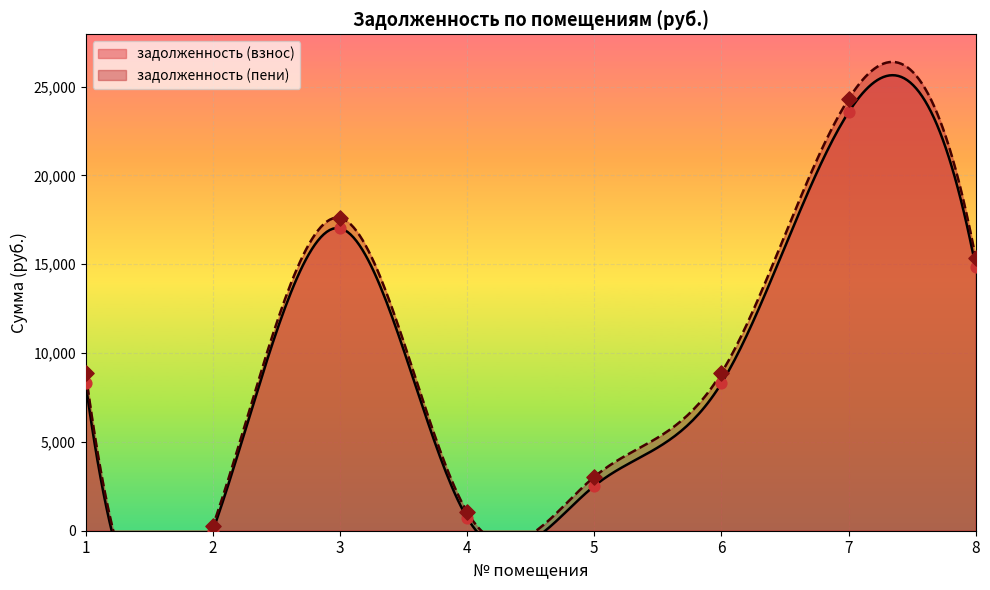

Which series has the largest total across all categories?

задолженность (пени)